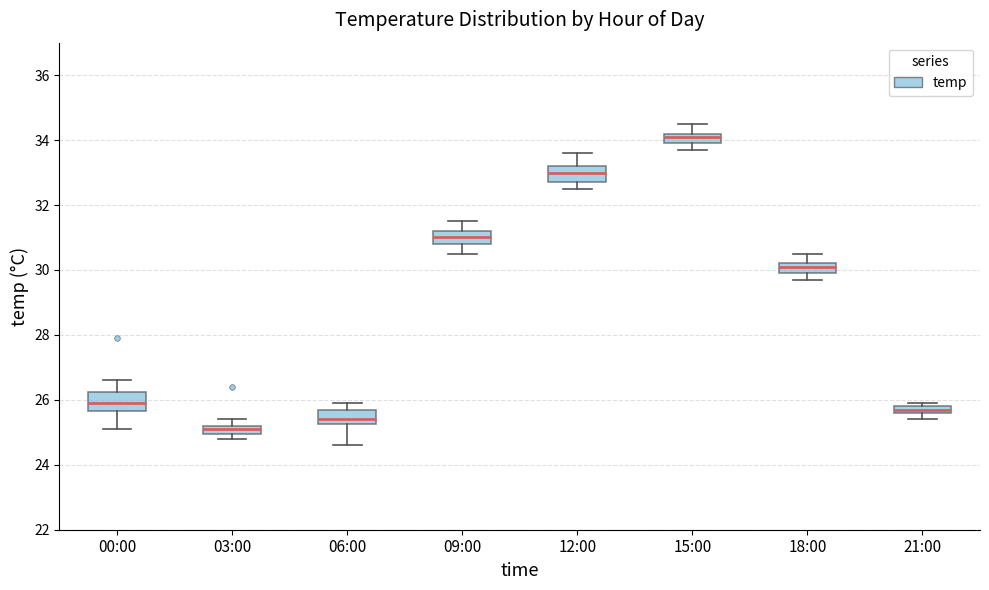

Which box has the lowest median line?

03:00